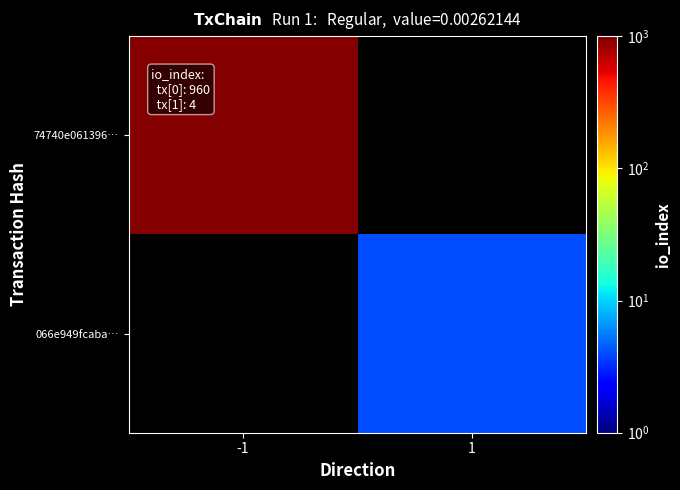

What is the minimum value shown in the chart?

4.0